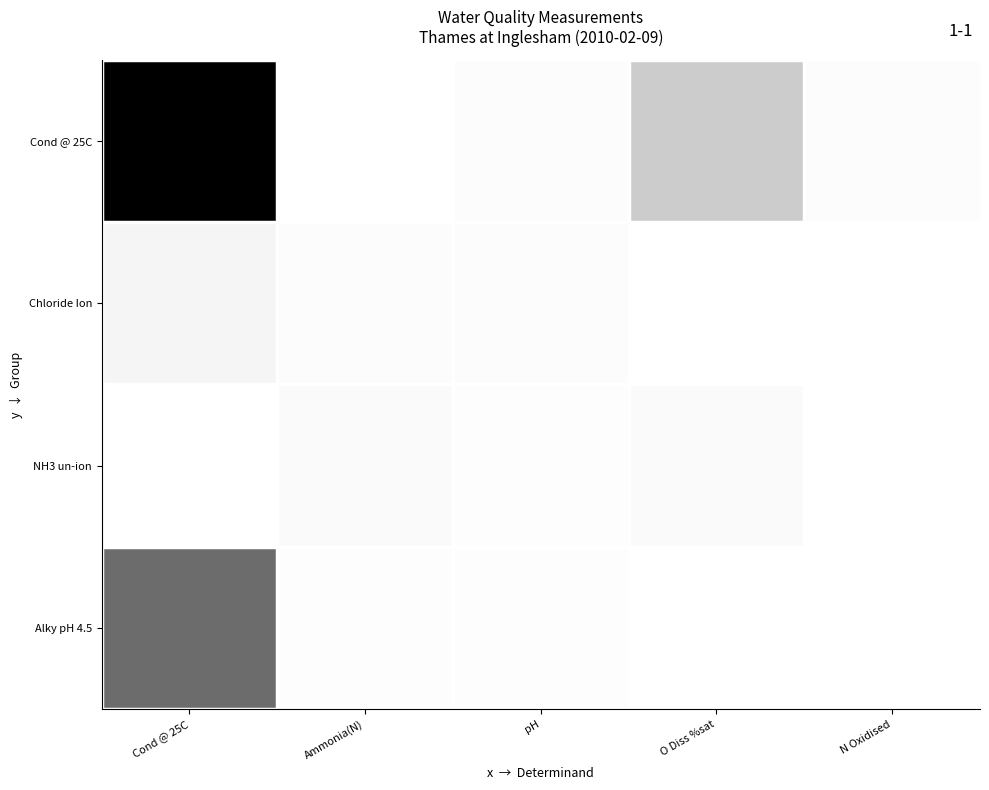

Is the value of Cond @ 25C at N Oxidised greater than the value of Alky pH 4.5 at Cond @ 25C?

No